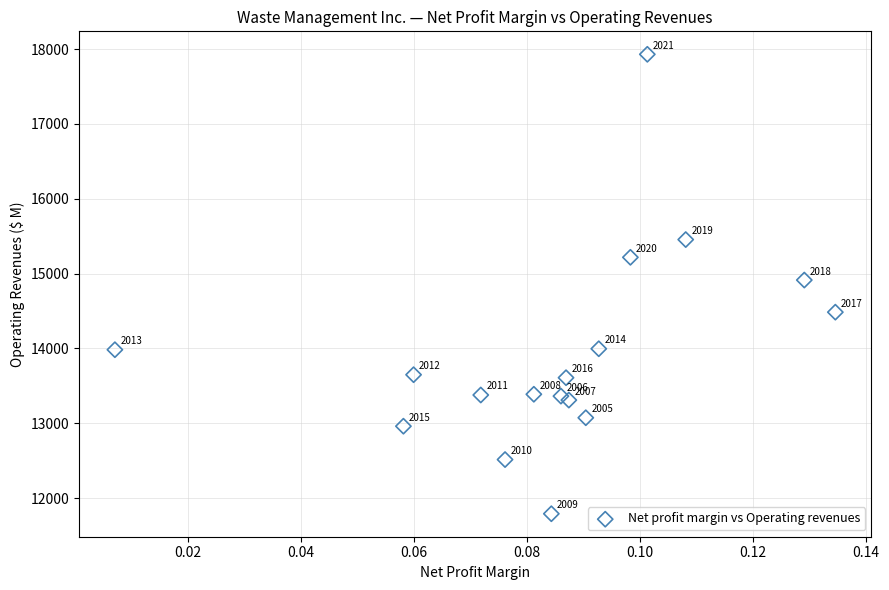

What Y value in the scatter plot is closest to 14861?

14914